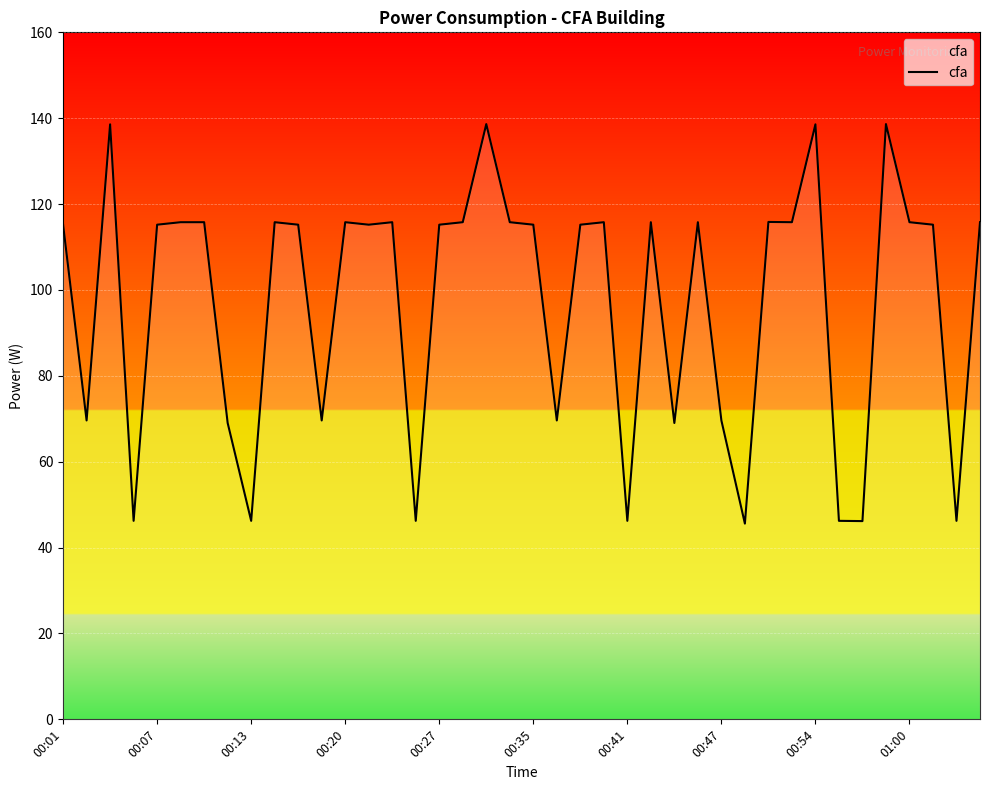

What is the greatest value displayed?

138.6